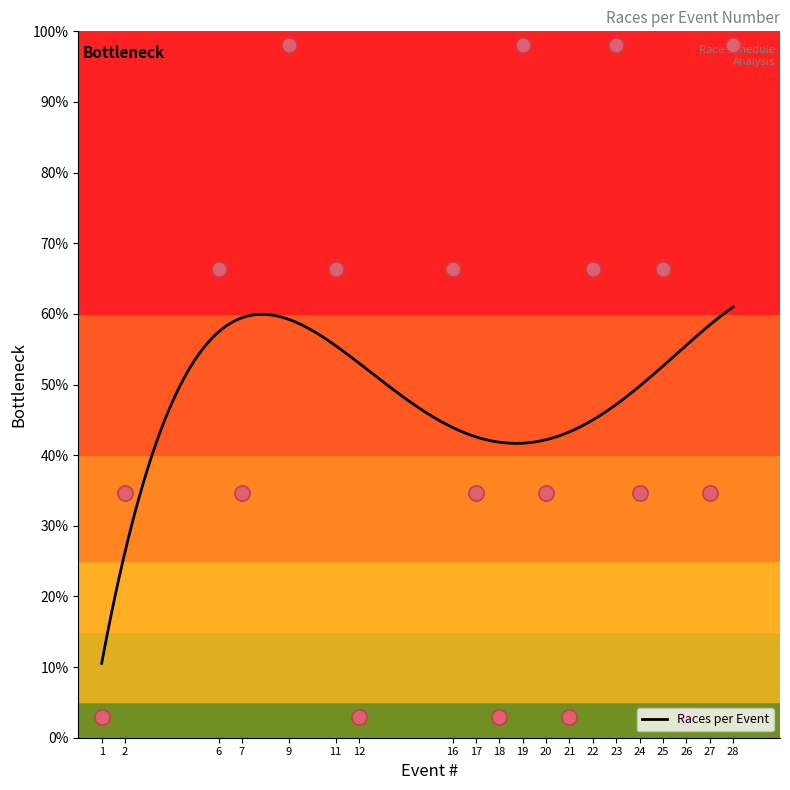

What is the change in value from 9 to 21?

-95.0